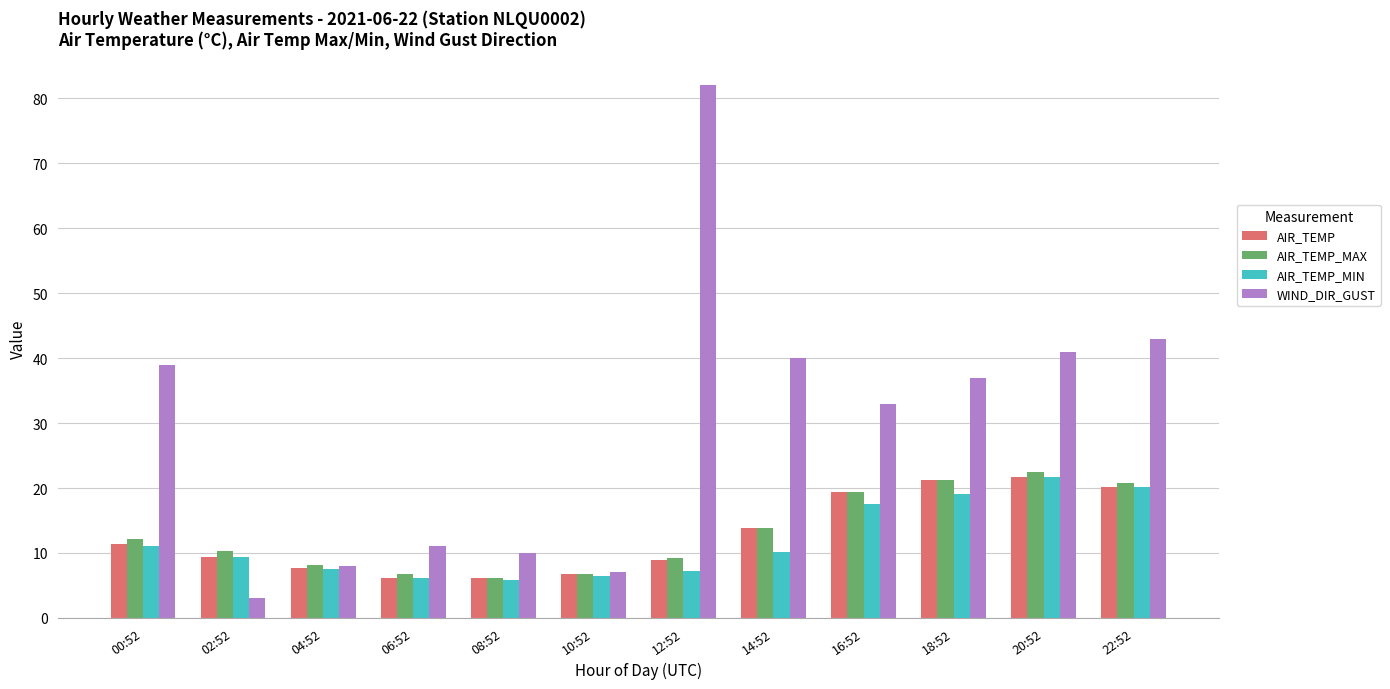

At which category does the chart reach its peak across all series?

12:52